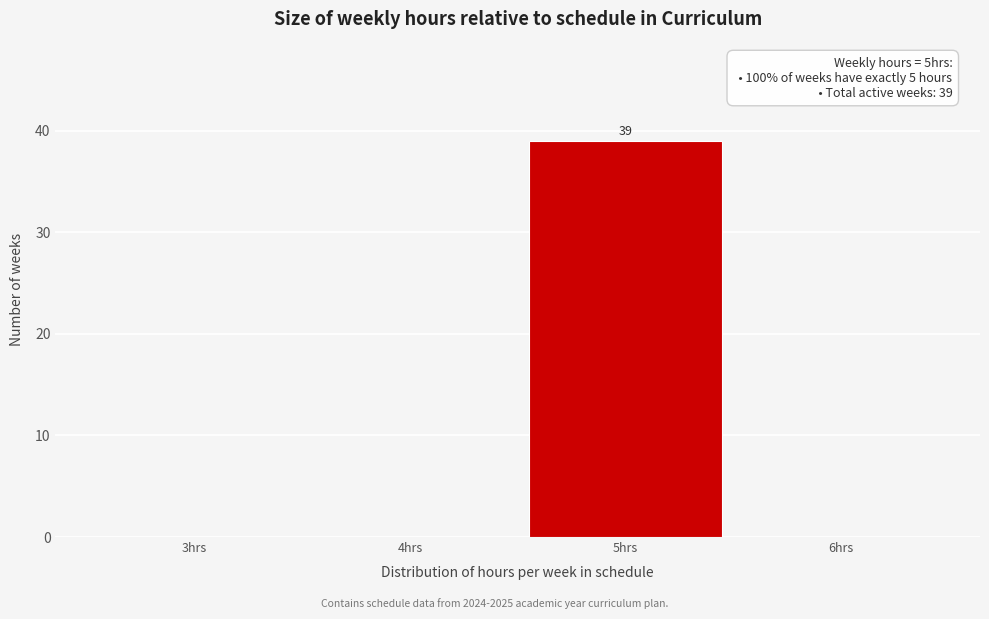

Reading left to right, transcribe all the data shown in this chart.

3hrs=0	4hrs=0	5hrs=39	6hrs=0